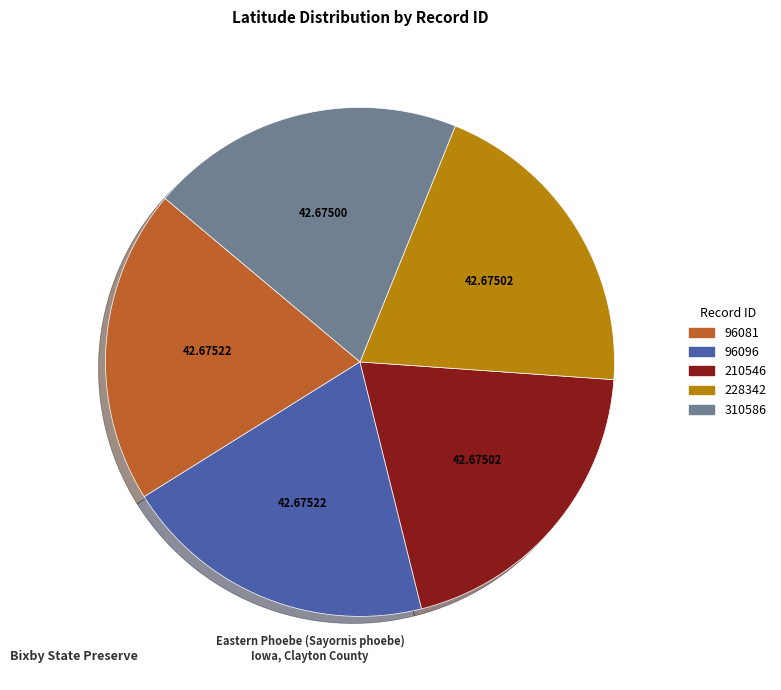

Combined, do 228342 and 210546 account for over 50%?

No